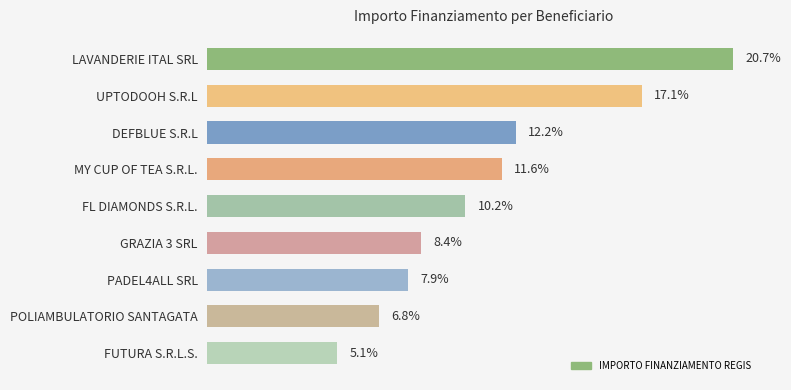

List the labels in order of value, largest first.

LAVANDERIE ITAL SRL, UPTODOOH S.R.L, DEFBLUE S.R.L, MY CUP OF TEA S.R.L., FL DIAMONDS S.R.L., GRAZIA 3 SRL, PADEL4ALL SRL, POLIAMBULATORIO SANTAGATA, FUTURA S.R.L.S.